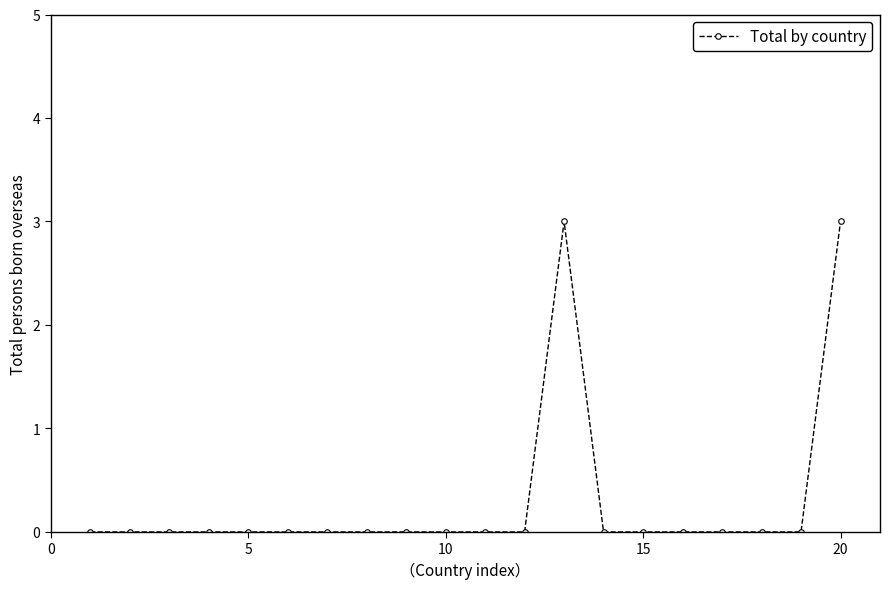

True or false: the data has more than 0 interior local peaks.

True